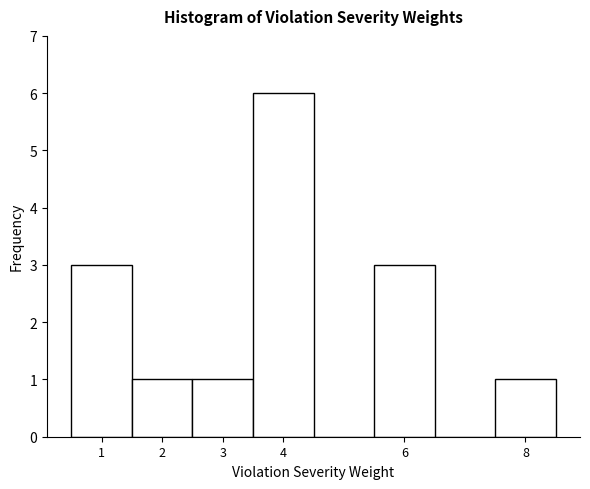

What is the height of the bar covering 3.5 to 4.5 on the x-axis? The values are not printed on the chart, so give them approximately, as read against the axis.

6